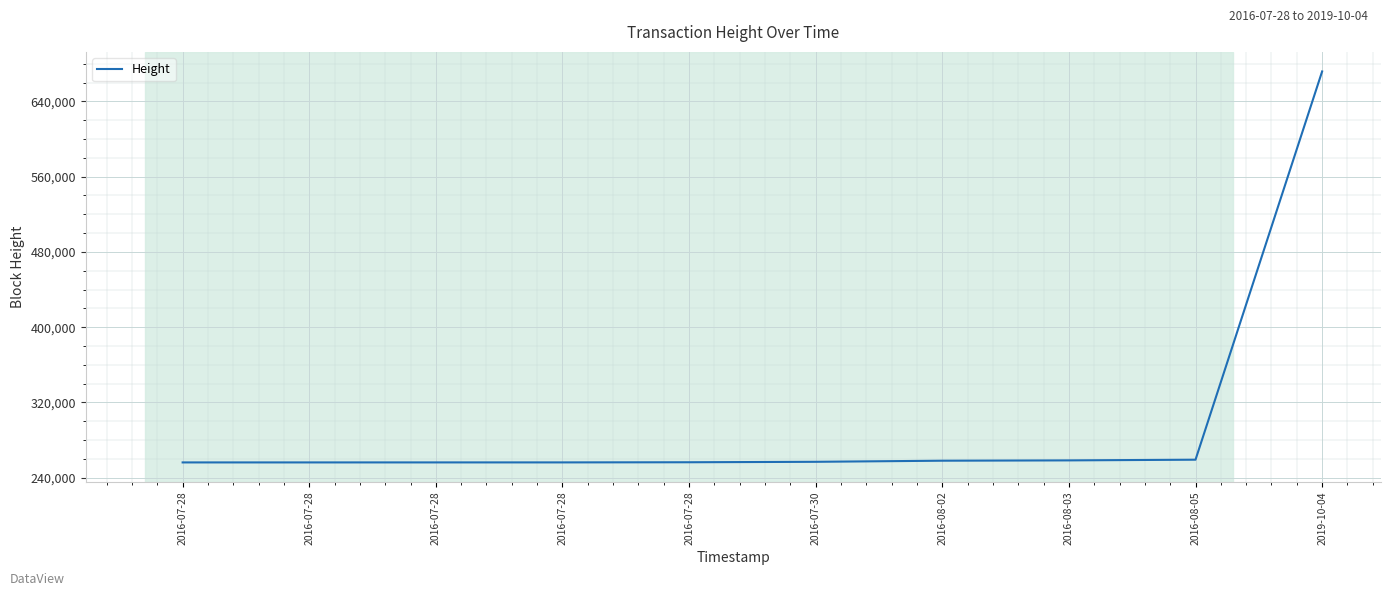

What is the difference between the second highest and second lowest values?

2898